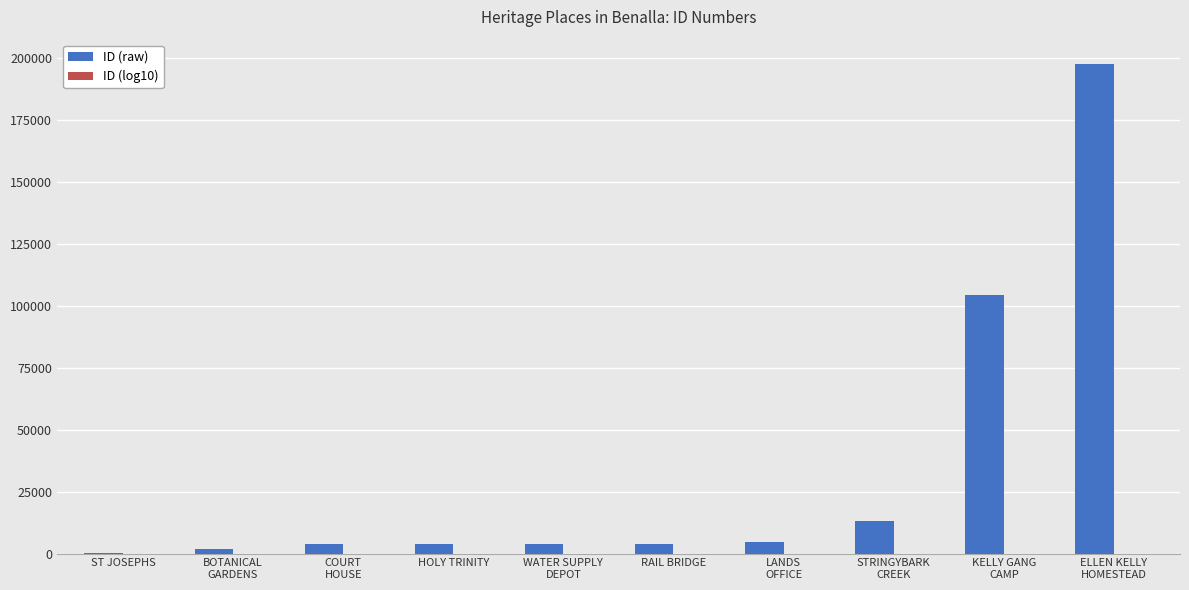

What is the maximum value shown in the chart?

197646.0